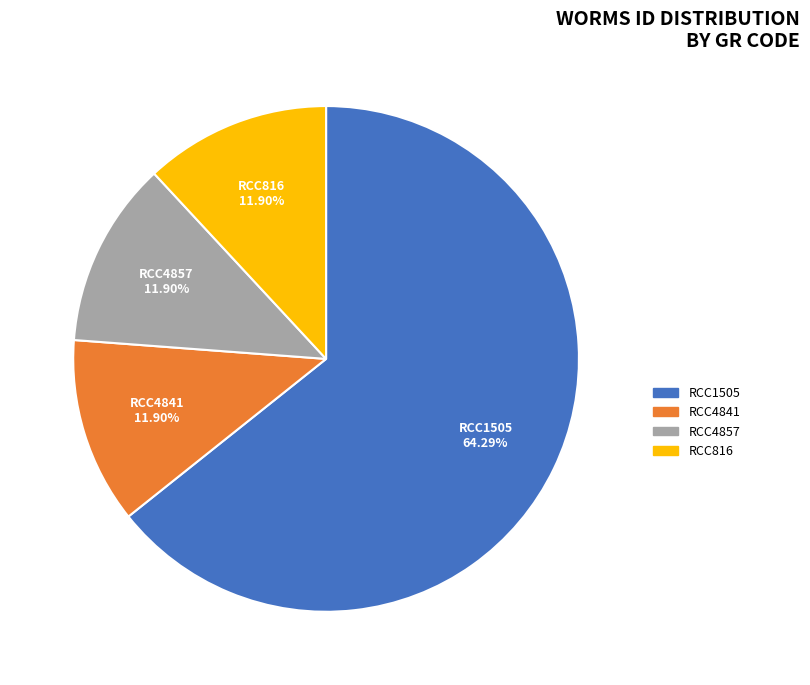

What is the largest slice in the pie chart?

RCC1505